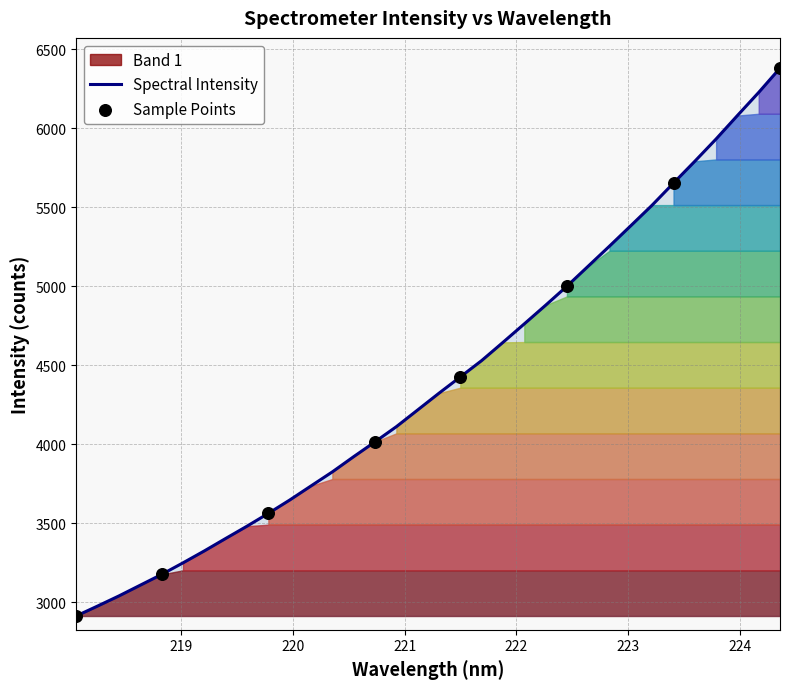

Which has a higher value, 219.2067 or 219.9712?

219.9712